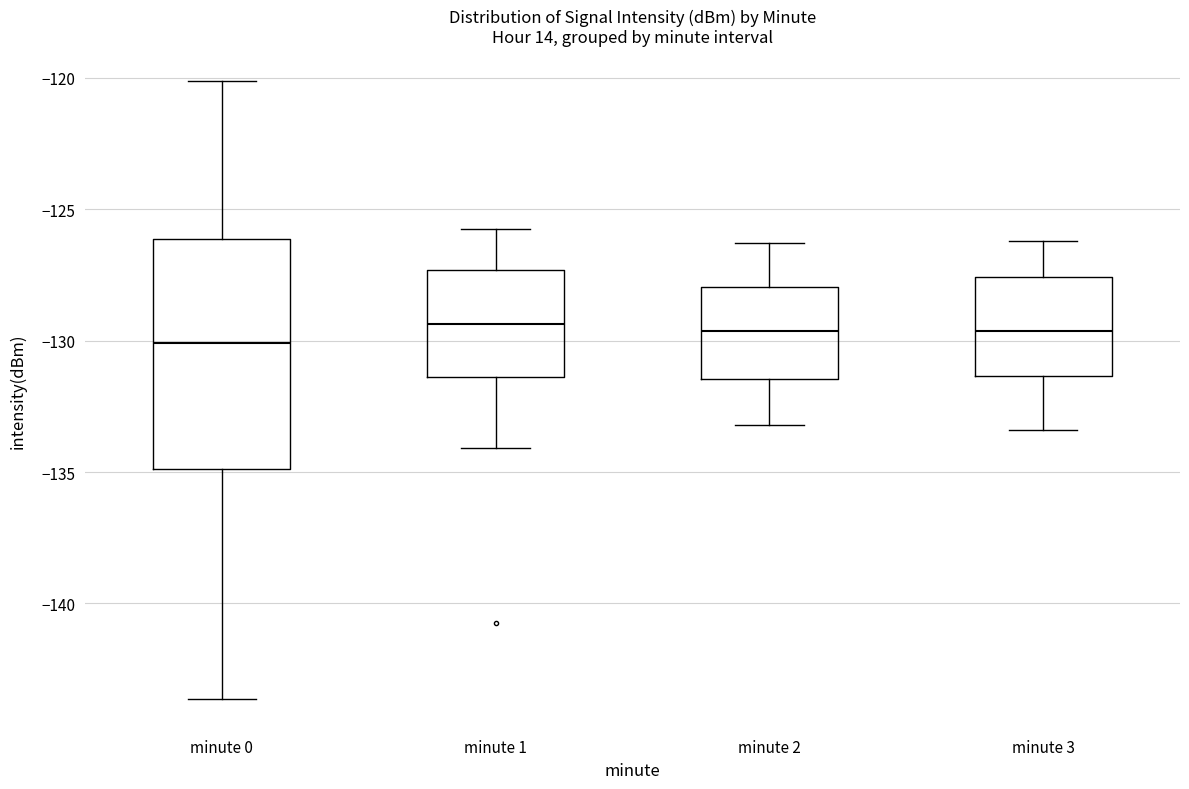

Where is the upper edge of the box for minute 3 on the y-axis? The values are not printed on the chart, so give them approximately, as read against the axis.

-127.5